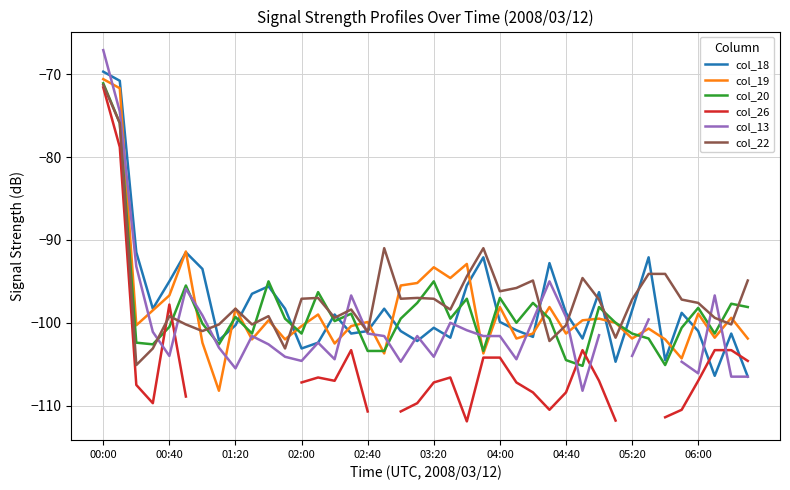

What is the value of the col_18 point at the 30th from the left?

-101.9